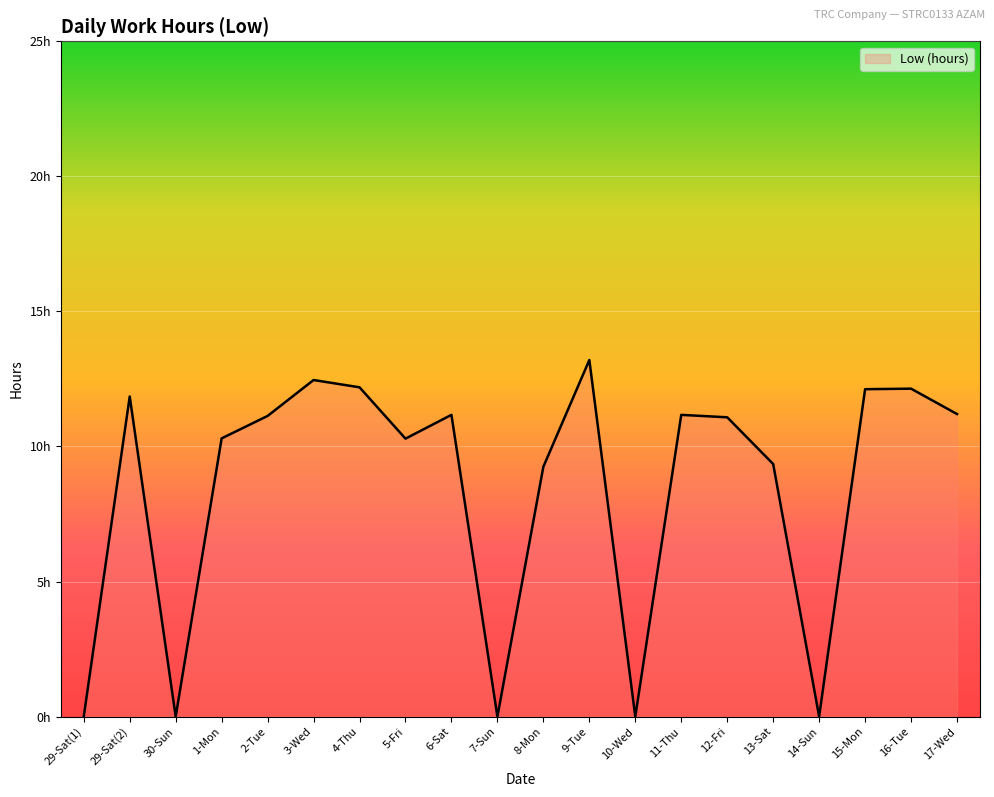

What is the sum of all values?

168.9